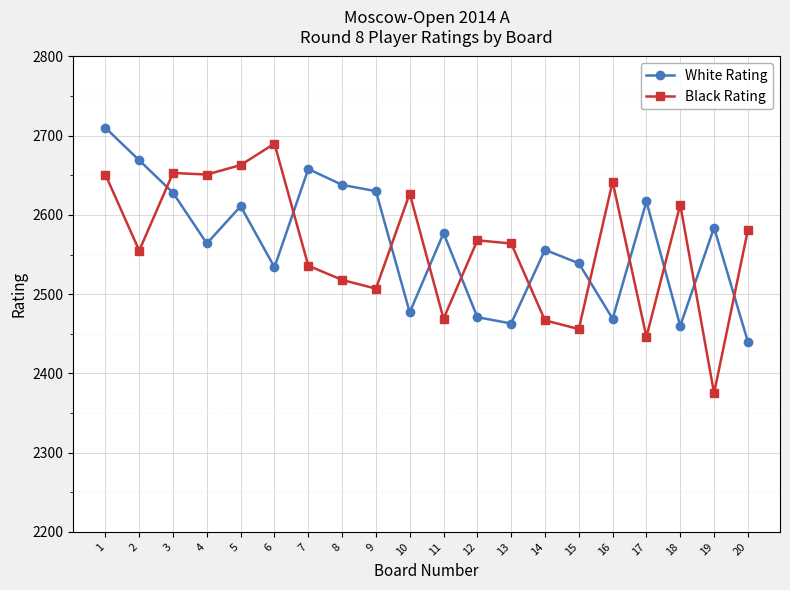

What is the greatest value displayed?

2710